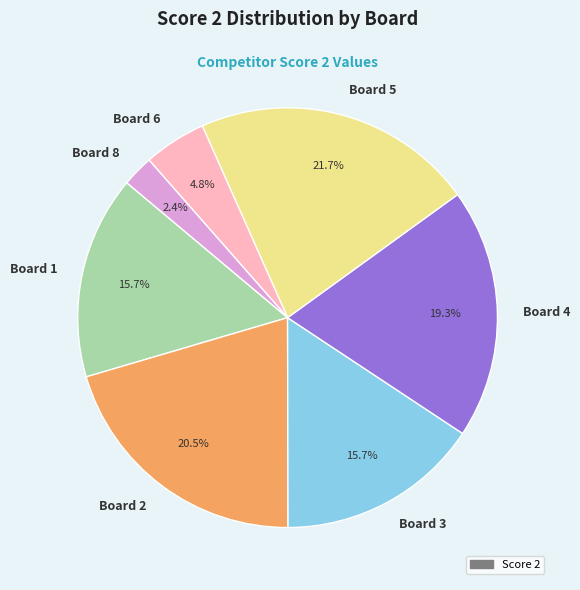

To the nearest percent, what is the difference between the Board 3 and Board 8 slice percentages?

13%